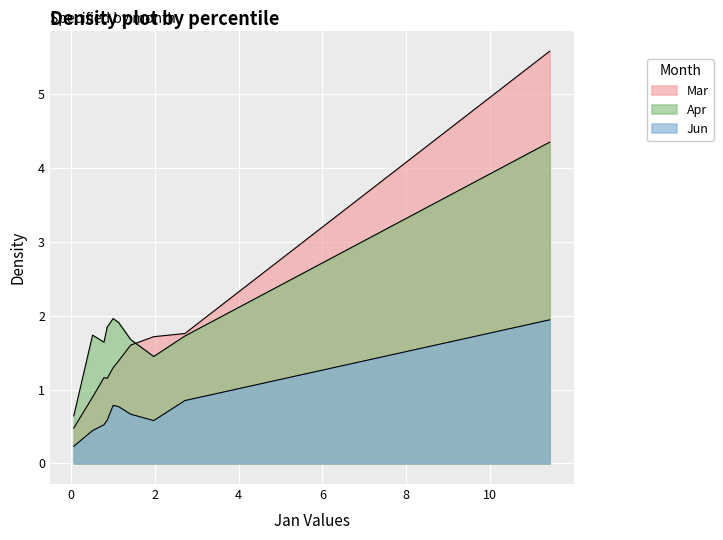

At how many categories does at least one series exceed 0?

10